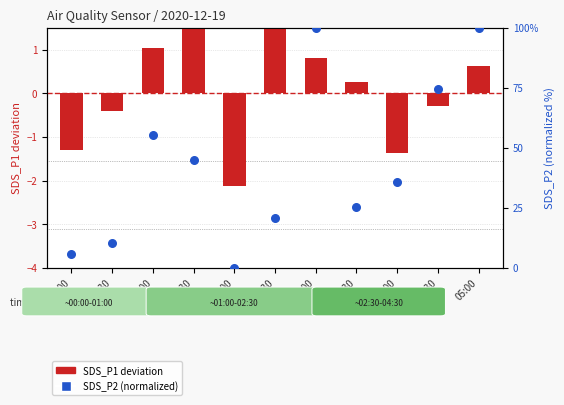

Which series has the largest total across all categories?

SDS_P2 (normalized)